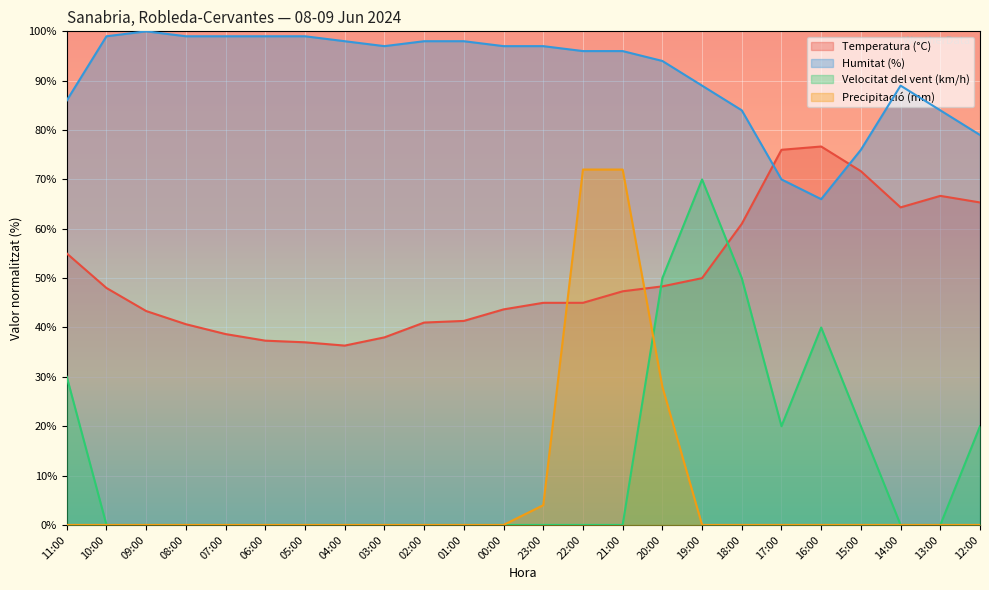

True or false: Precipitació (mm) and Humitat (%) cross at least once.

False